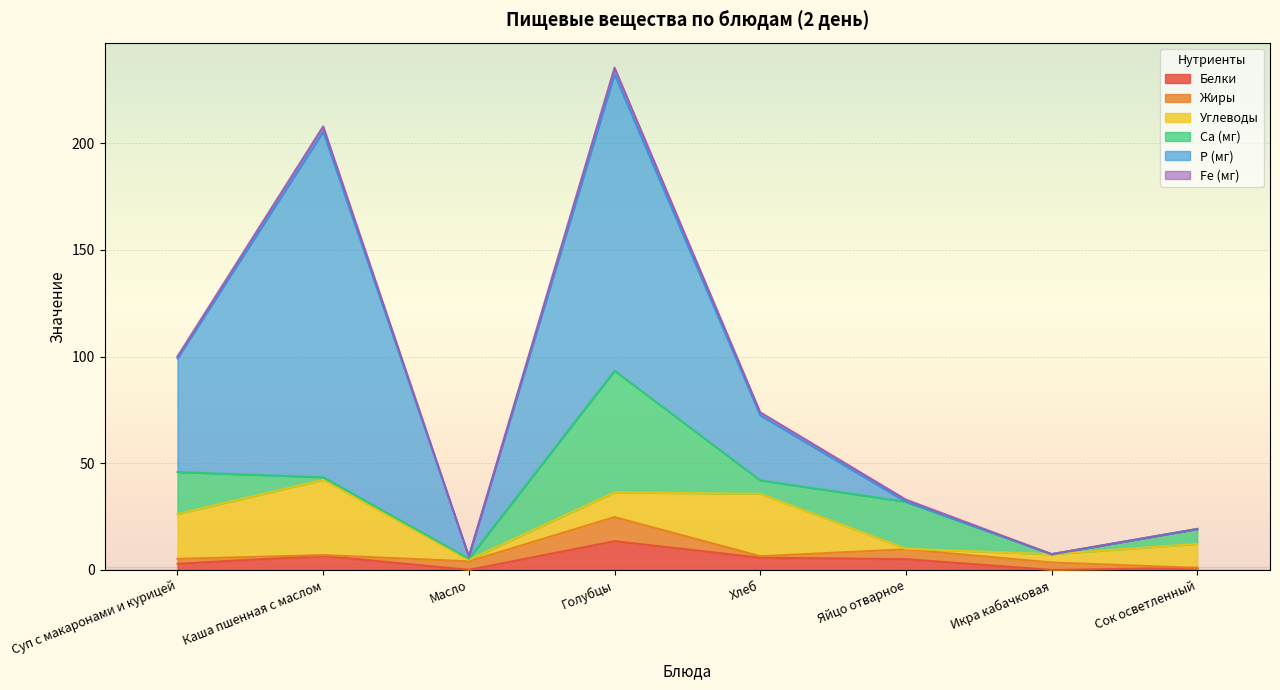

How many values in the Углеводы series exceed 11?

5